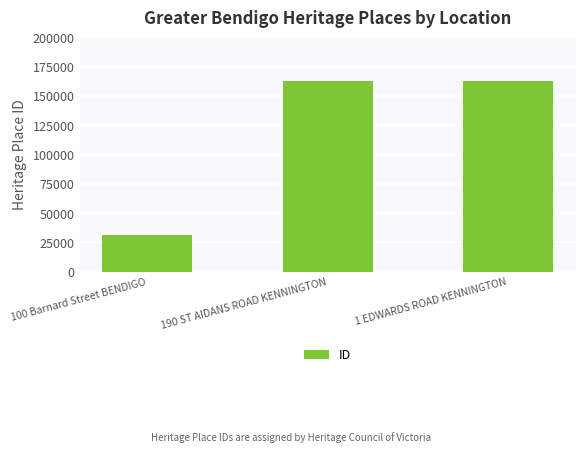

Does the chart contain stacked bars?

No